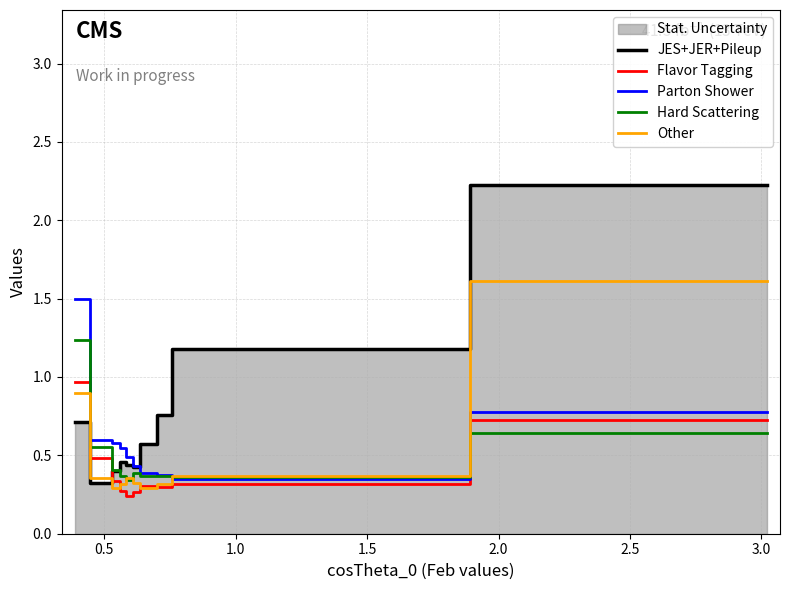

Which series has the largest range (max minus min)?

JES+JER+Pileup